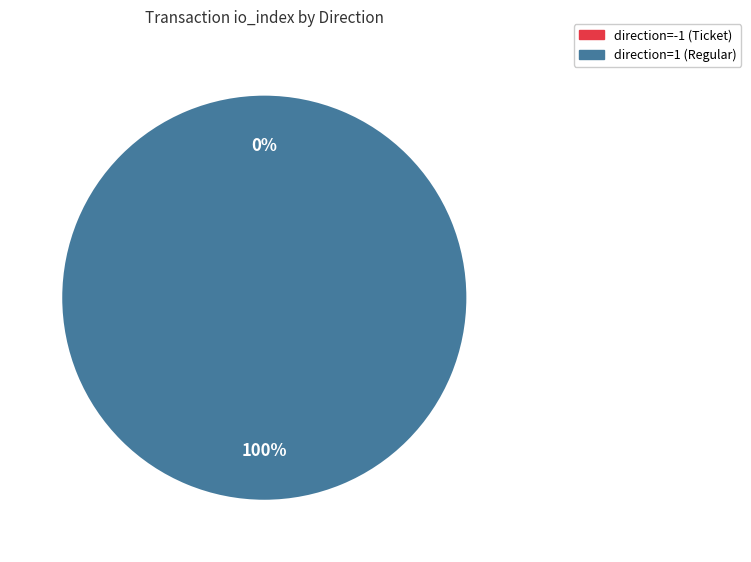

True or false: direction=1 (Regular) accounts for 100% of the total.

True